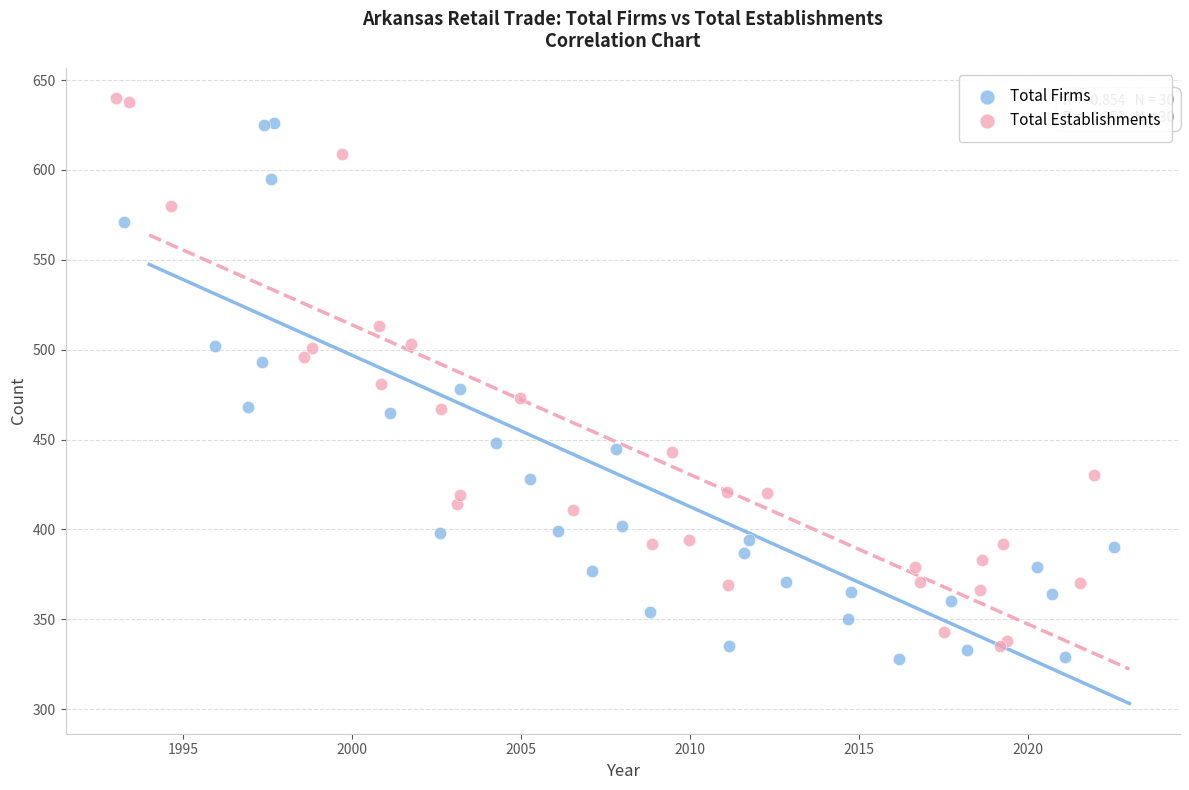

Which series contains the highest Y value?

Total Establishments